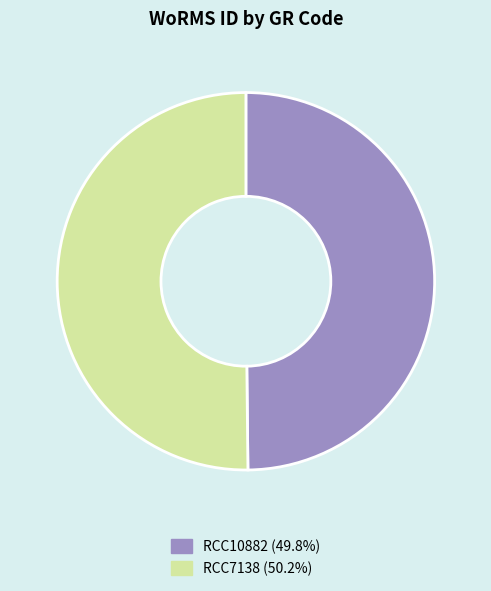

How many slices are in this pie chart?

2